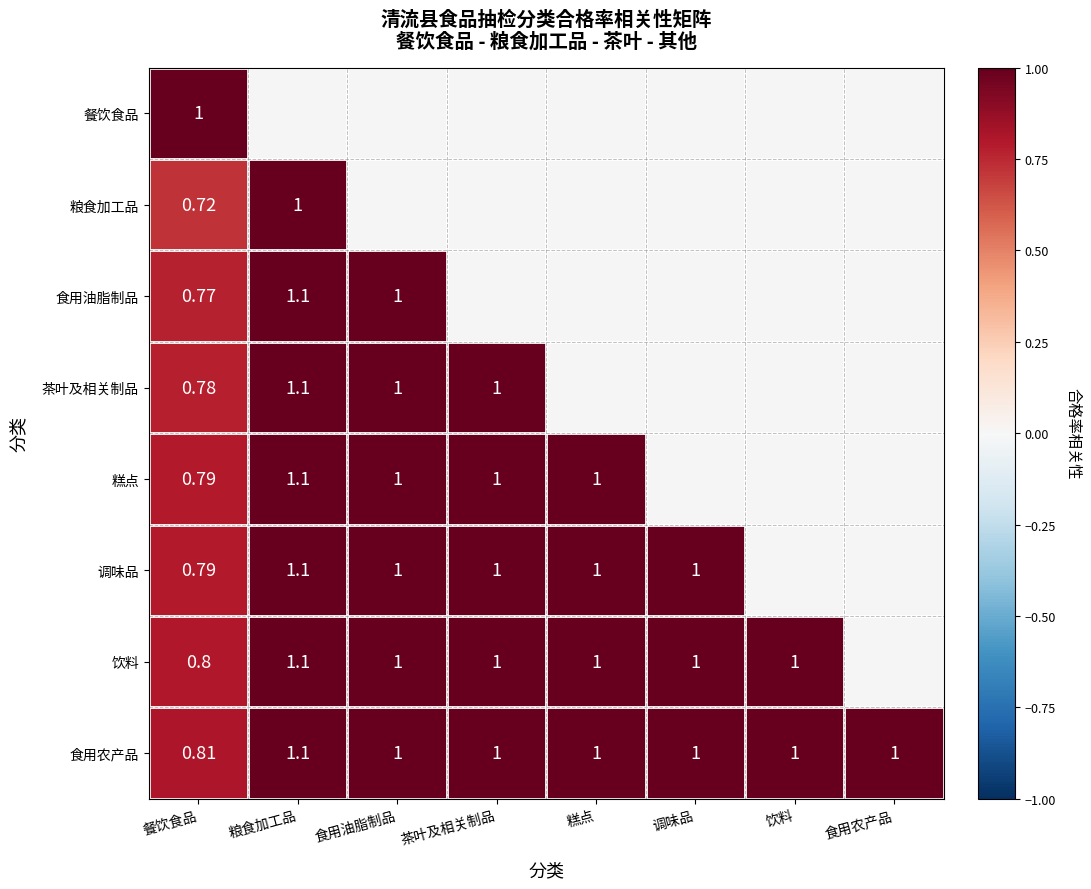

Where is 食用农产品 nearest to the value 0?

餐饮食品